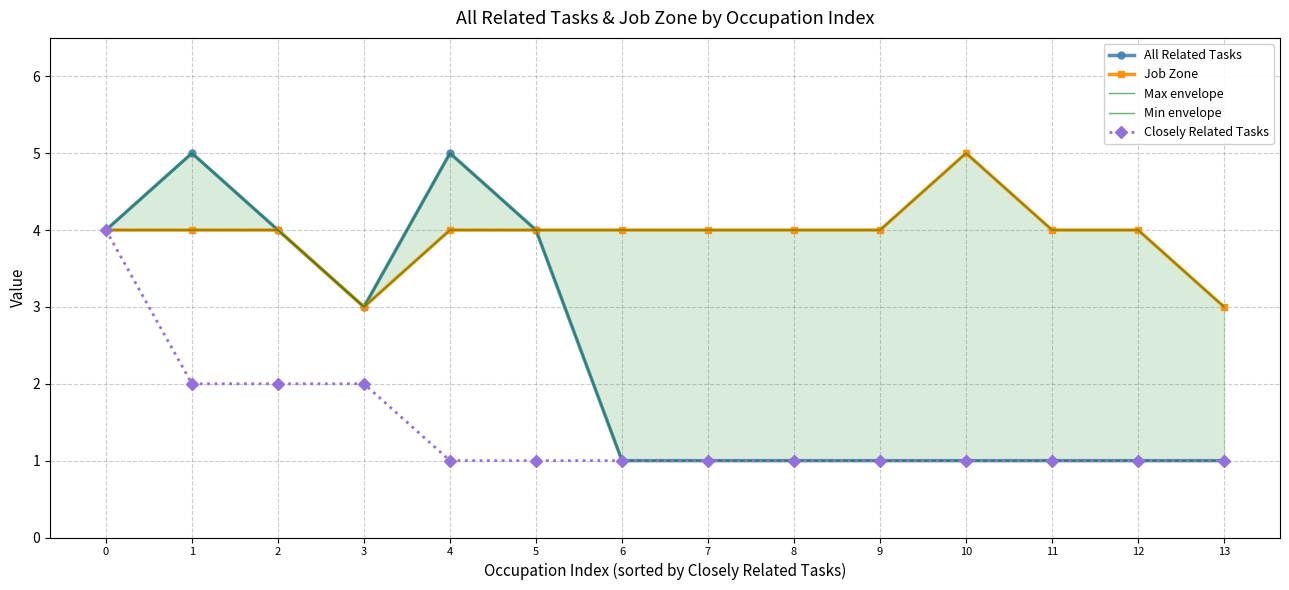

What is the total value across all series at 8?

11